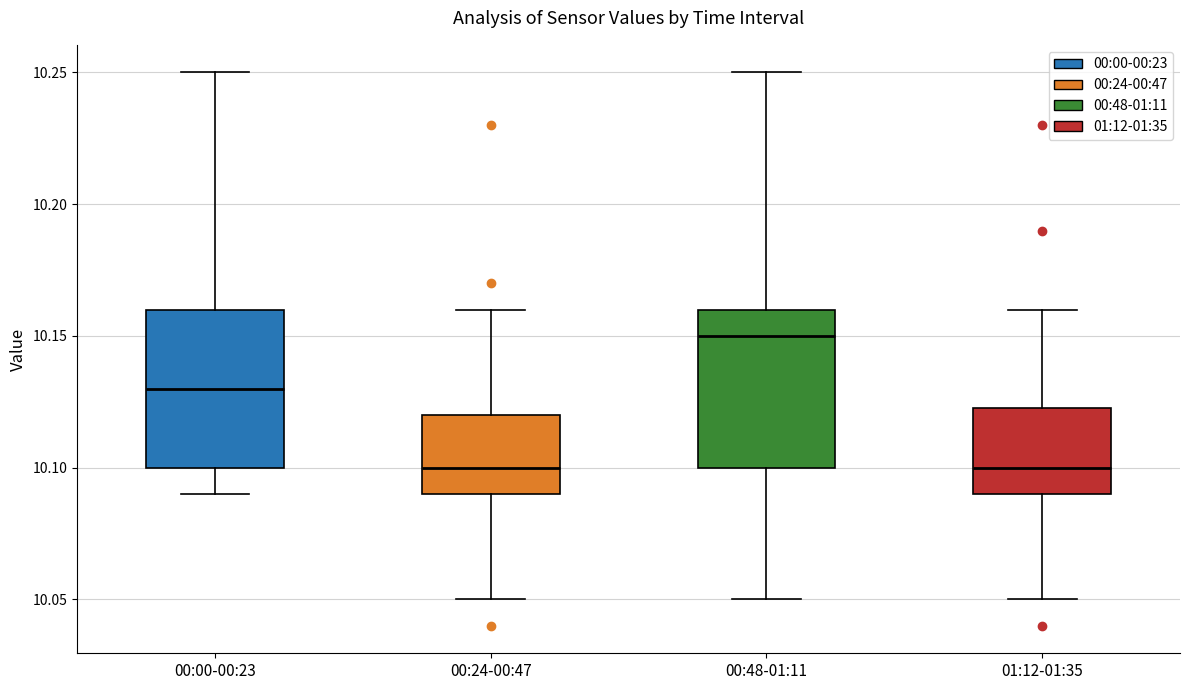

Reading left to right, read every box against the y-axis: the position of its median line, the range the box covers, and the ends of its whiskers. The values are not printed on the chart, so give them approximately, as read against the axis.

00:00-00:23: median 10.130, box 10.100 to 10.160, whiskers 10.090 to 10.250
00:24-00:47: median 10.100, box 10.090 to 10.120, whiskers 10.050 to 10.160
00:48-01:11: median 10.150, box 10.100 to 10.160, whiskers 10.050 to 10.250
01:12-01:35: median 10.100, box 10.090 to 10.125, whiskers 10.050 to 10.160